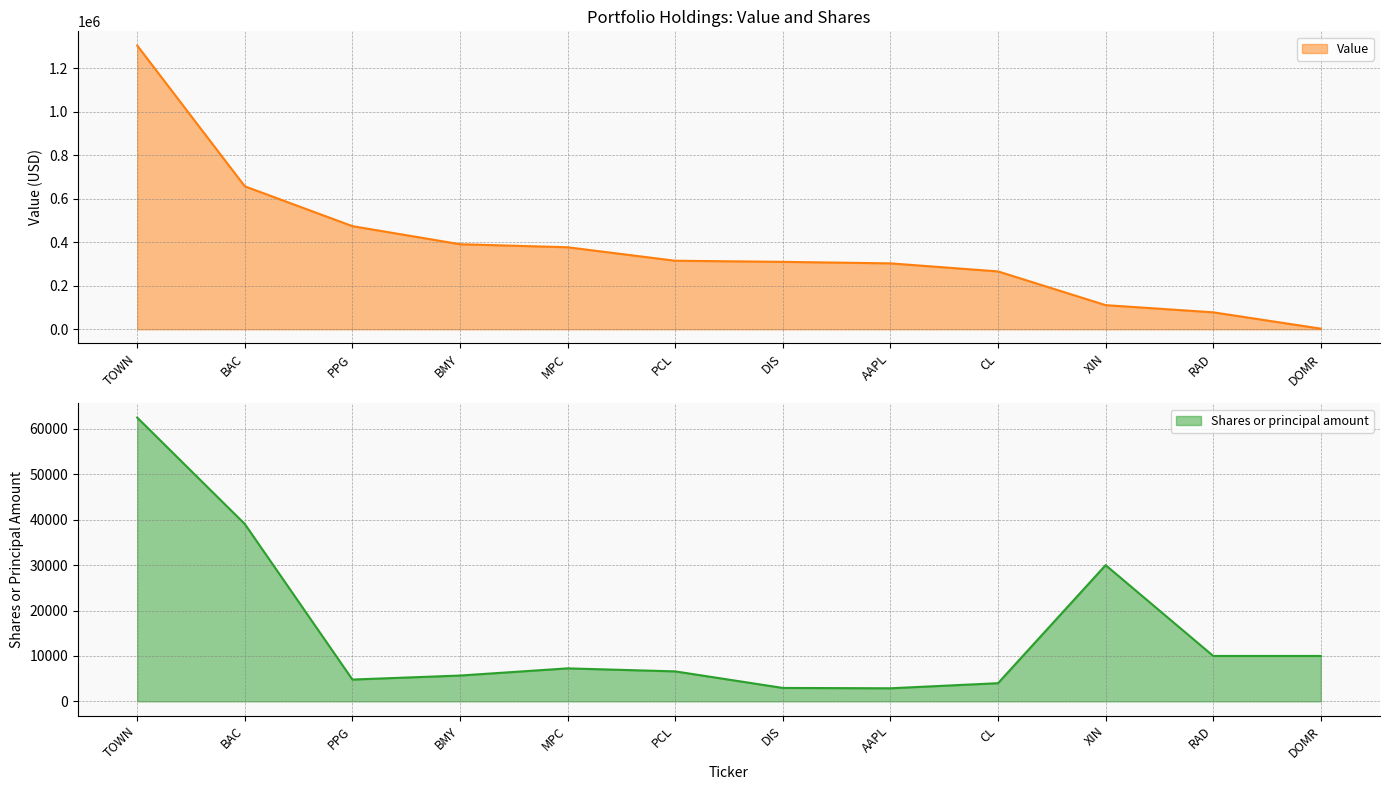

Reading right to left, list all the values displayed in this chart.

Shares or principal amount: DOMR=10000	RAD=10000	XIN=30000	CL=4000	AAPL=2879	DIS=2954	PCL=6600	MPC=7266	BMY=5686	PPG=4800	BAC=39054	TOWN=62494
Value: DOMR=3000	RAD=78000	XIN=111000	CL=266000	AAPL=303000	DIS=310000	PCL=315000	MPC=377000	BMY=391000	PPG=474000	BAC=657000	TOWN=1304000